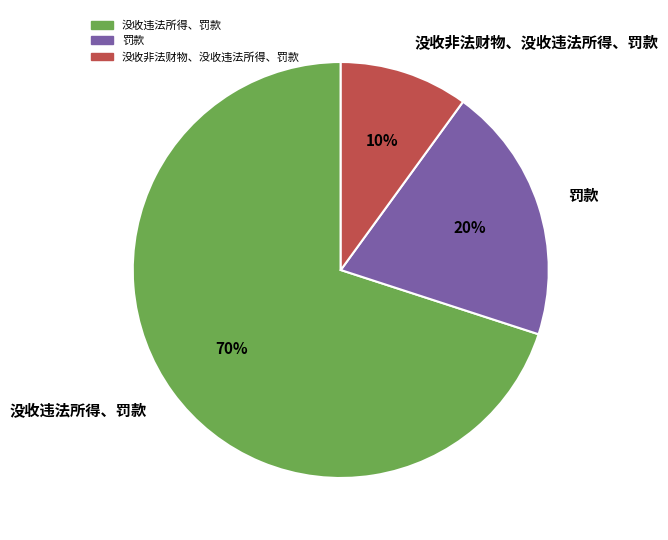

What is the ratio of the value at 没收违法所得、罚款 to the value at 罚款?

3.5